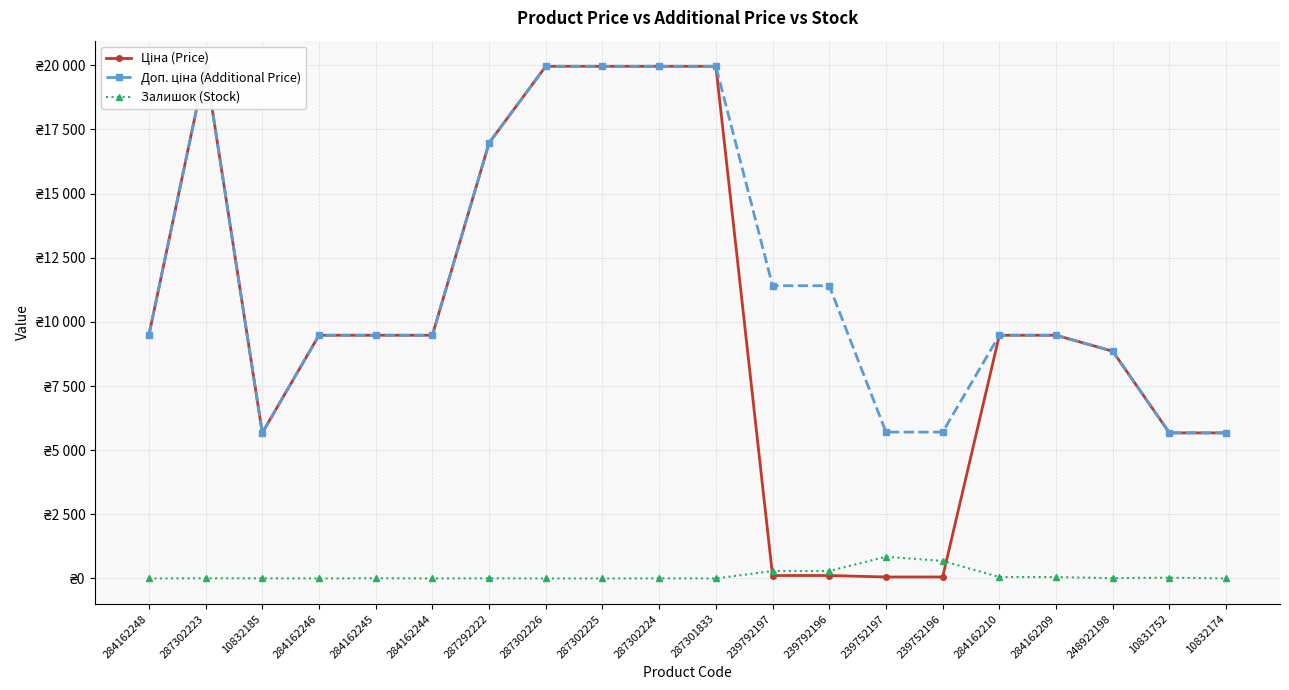

Which series ends up on top after the final intersection of Залишок (Stock) and Ціна (Price)?

Ціна (Price)